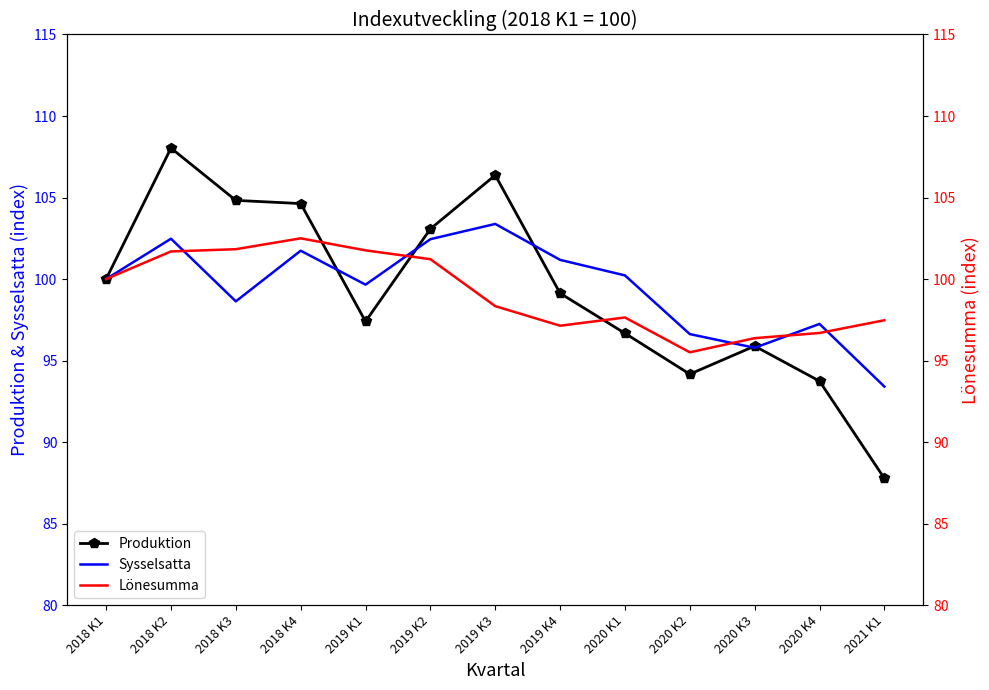

The Lönesumma series shows 163.8 at 2019 K3. True or false?

False